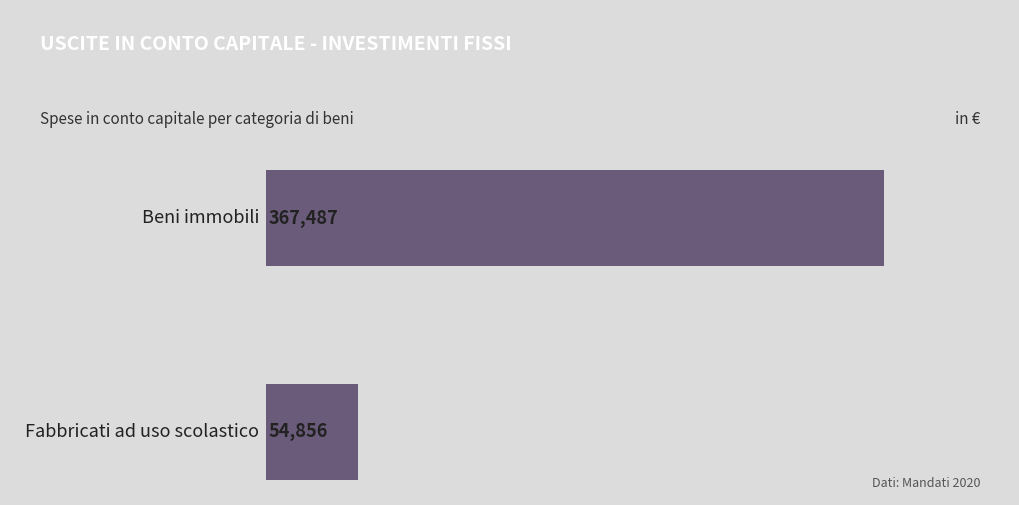

What is the smallest value displayed?

54855.8